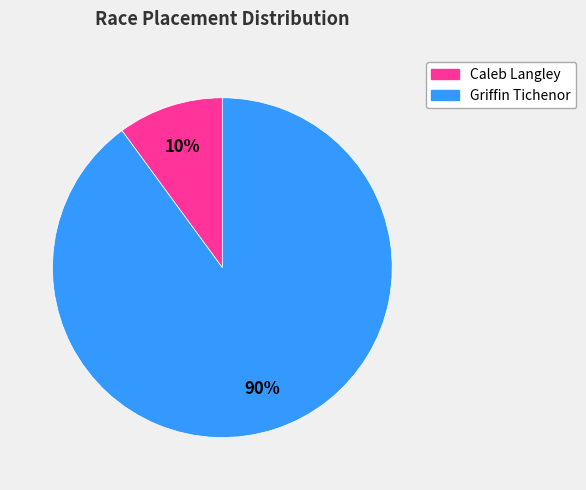

Is the sum of Griffin Tichenor and Caleb Langley greater than half?

Yes